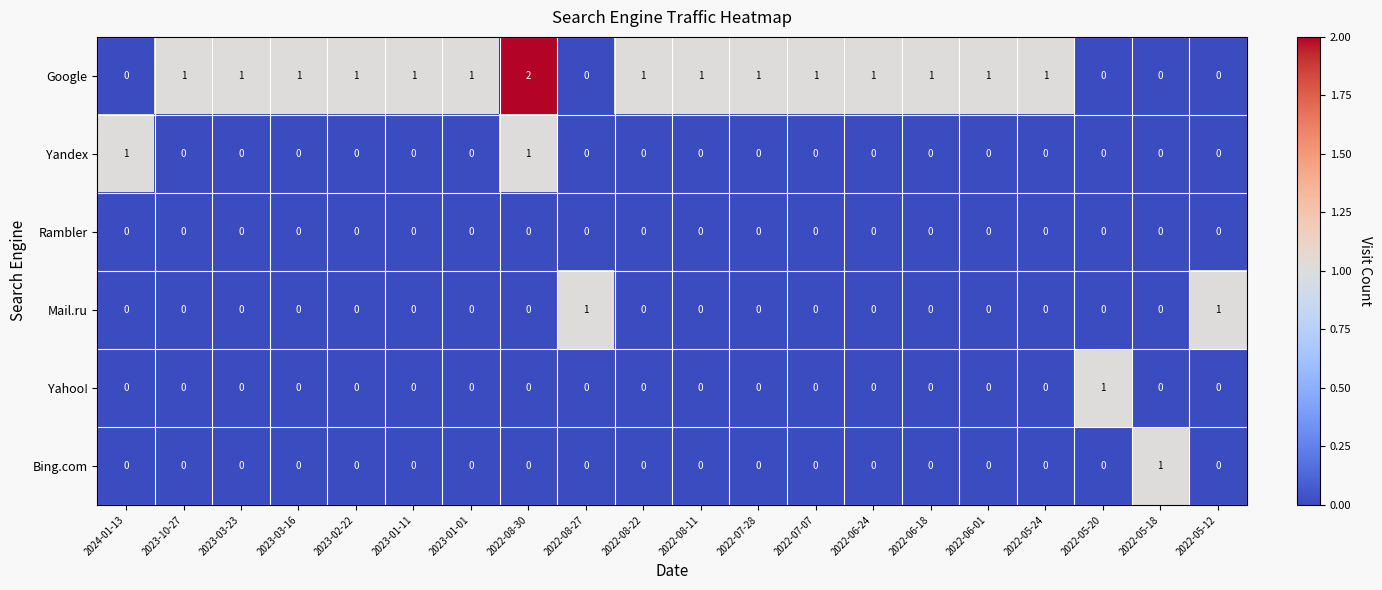

Which series has the widest spread of values?

Google